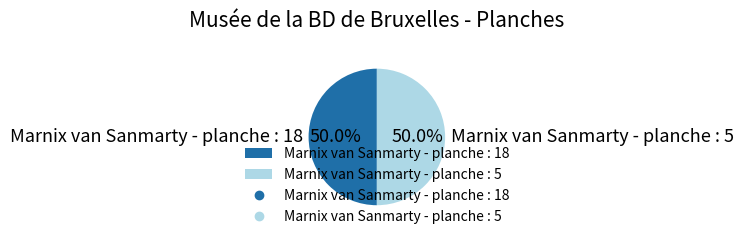

How much of the chart is everything except Marnix van Sanmarty - planche : 18?

50.0%